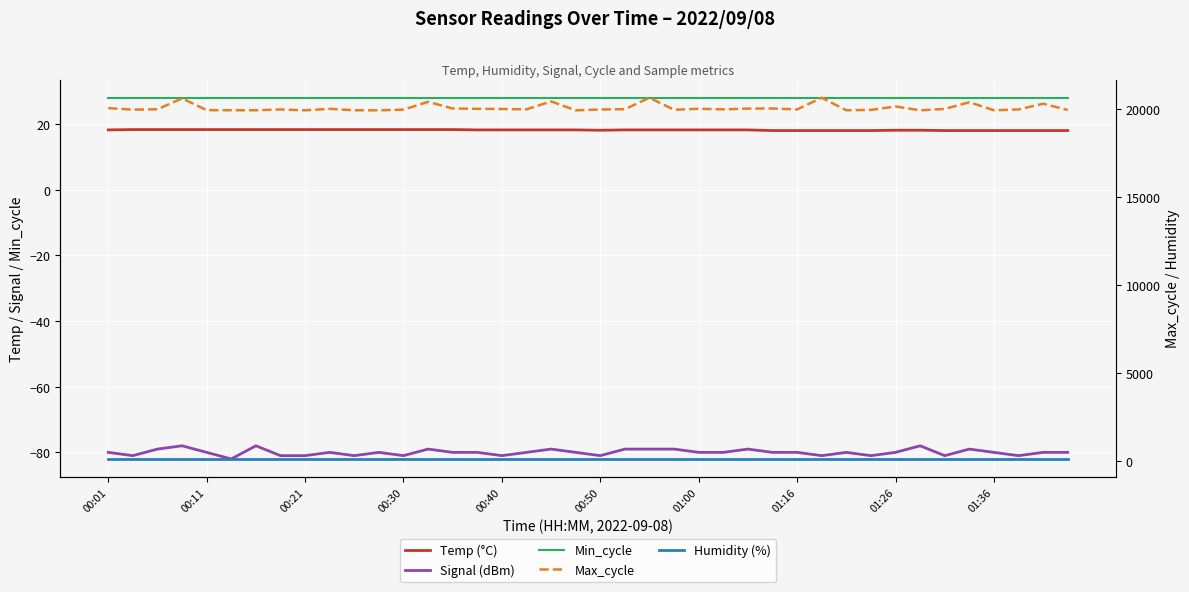

How many data points does each series have?

40